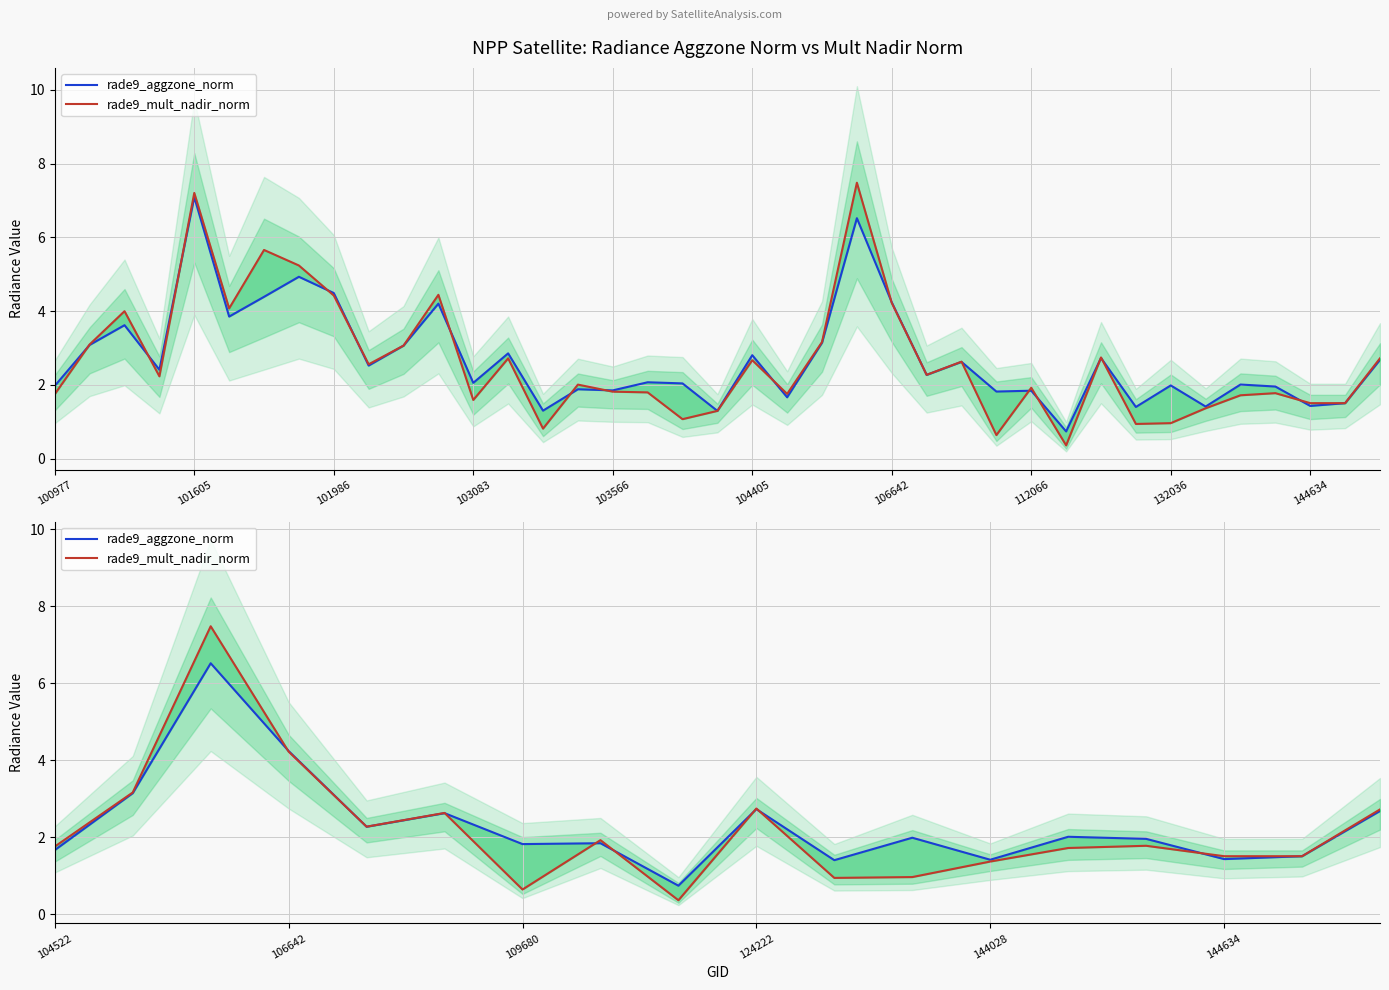

What is the difference between the maximum and minimum values in the rade9_mult_nadir_norm series?

7.1